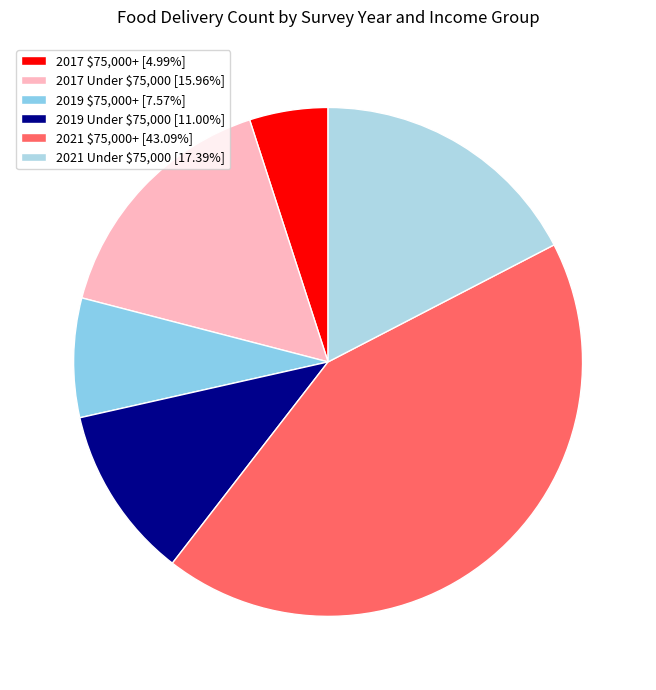

Is it true that 2021 Under $75,000 is 17% of the pie?

True